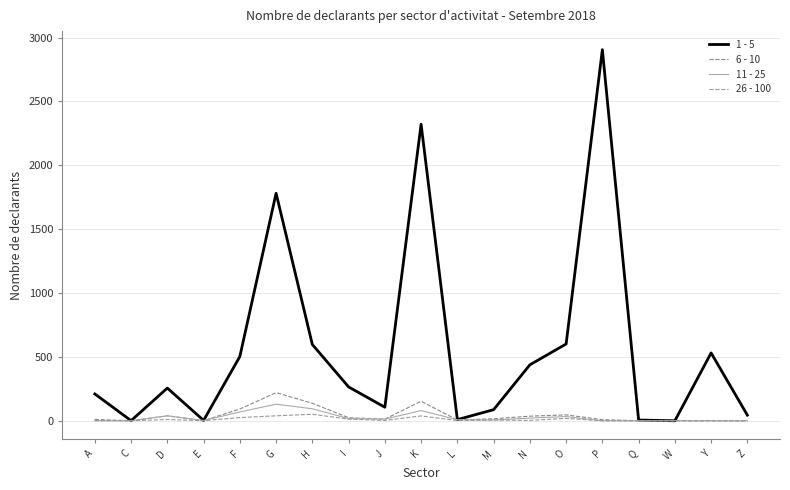

List the series in order of their peak value, highest first.

1 - 5, 6 - 10, 11 - 25, 26 - 100